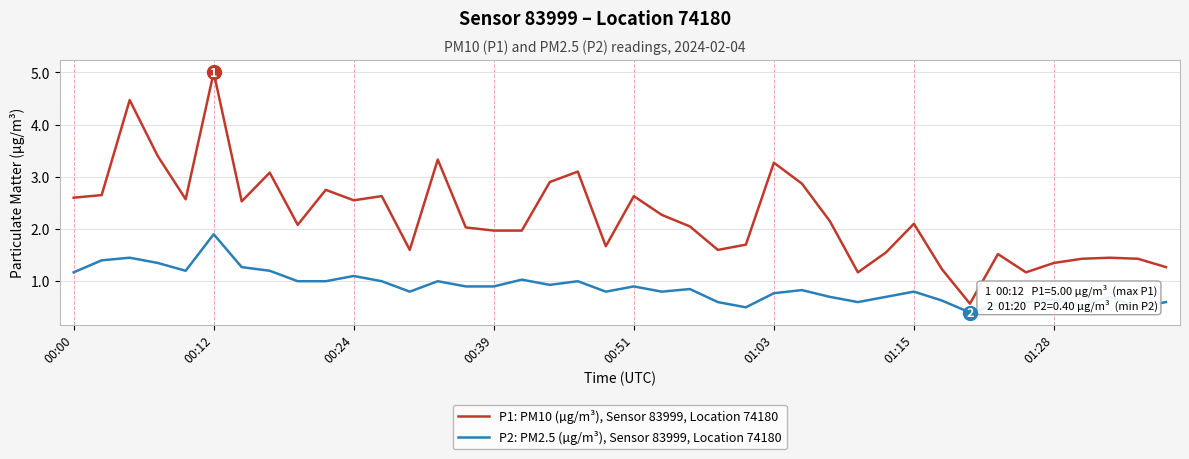

True or false: P1: PM10 (µg/m³), Sensor 83999, Location 74180 has more than 2 points higher than both neighbors.

True